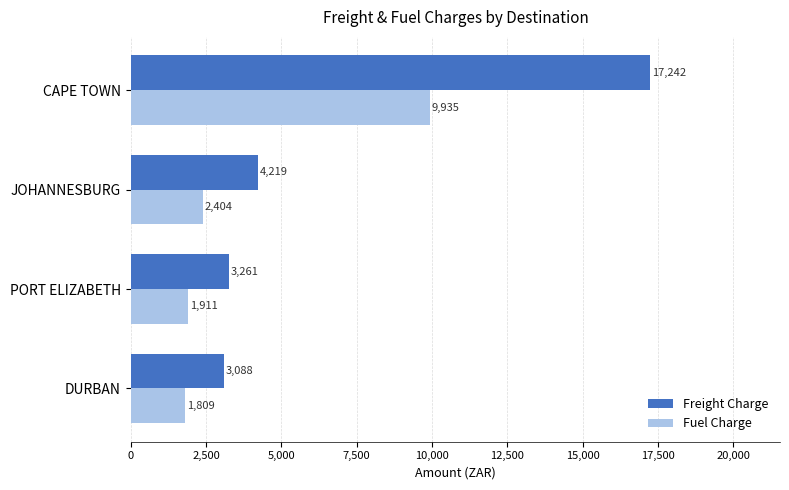

Which series changed the most between PORT ELIZABETH and CAPE TOWN?

Freight Charge